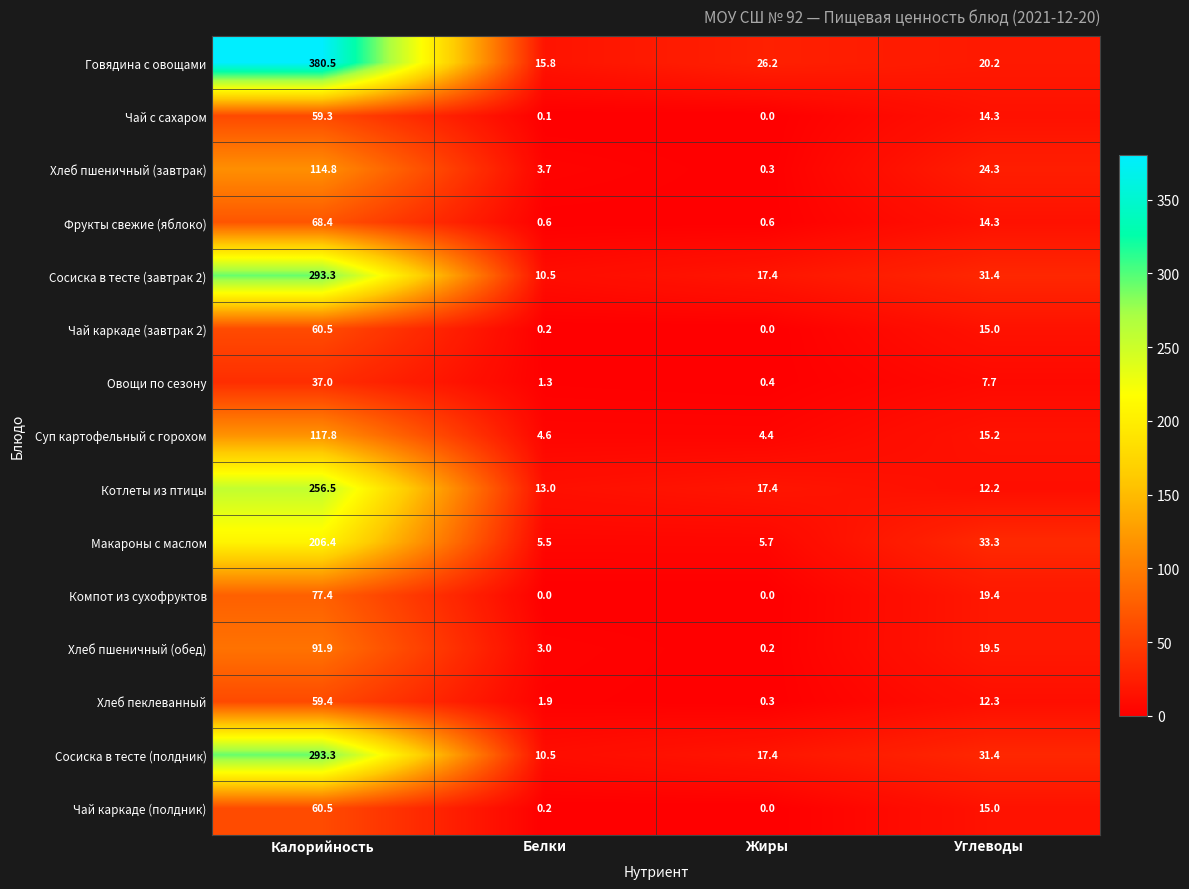

Between Калорийность and Углеводы, which series saw the biggest shift?

Говядина с овощами